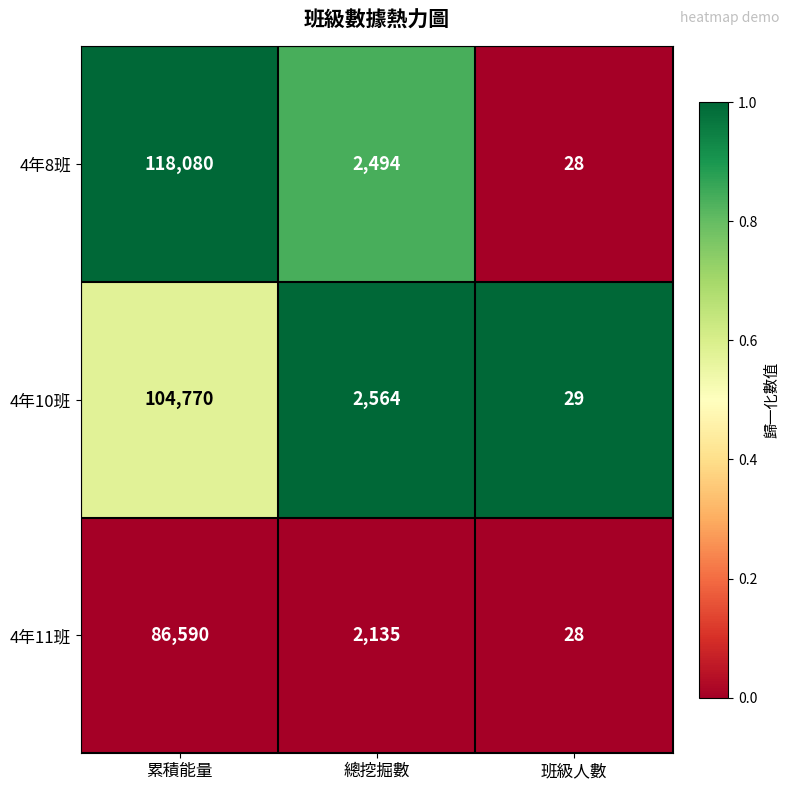

List the series in order of their overall mean, highest first.

4年8班, 4年10班, 4年11班